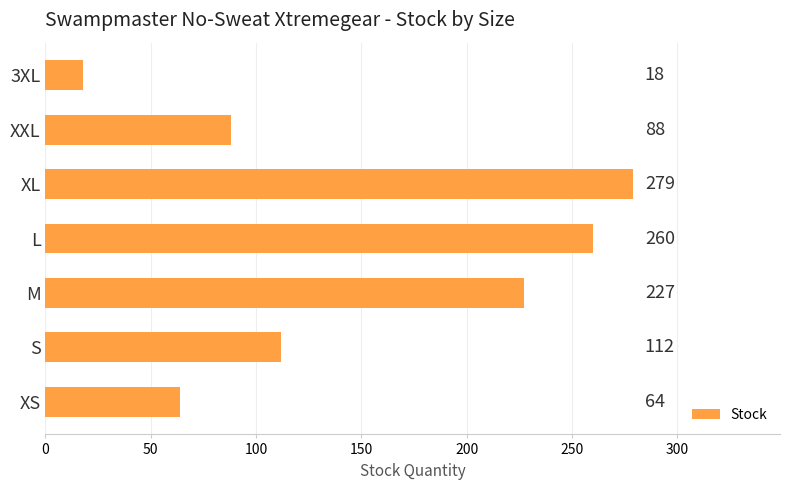

What is the difference between the maximum and minimum values?

261